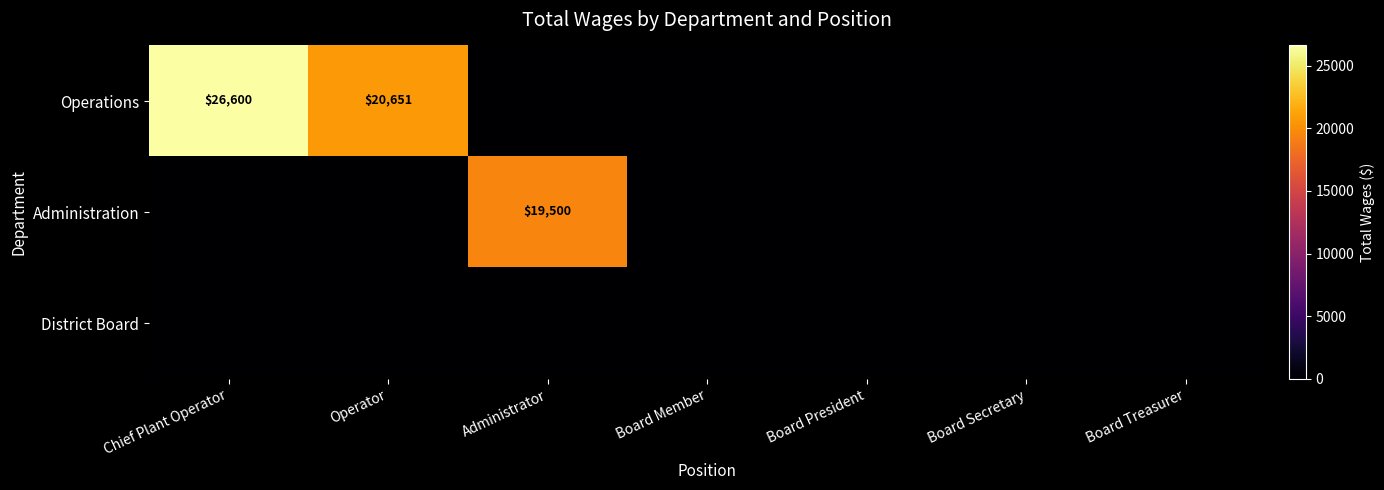

True or false: Operations has a value of 20651 at Operator.

True